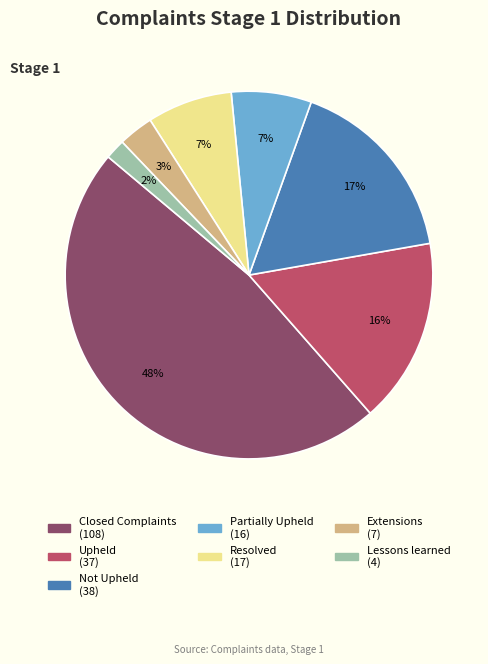

Which slice is the largest?

Closed Complaints